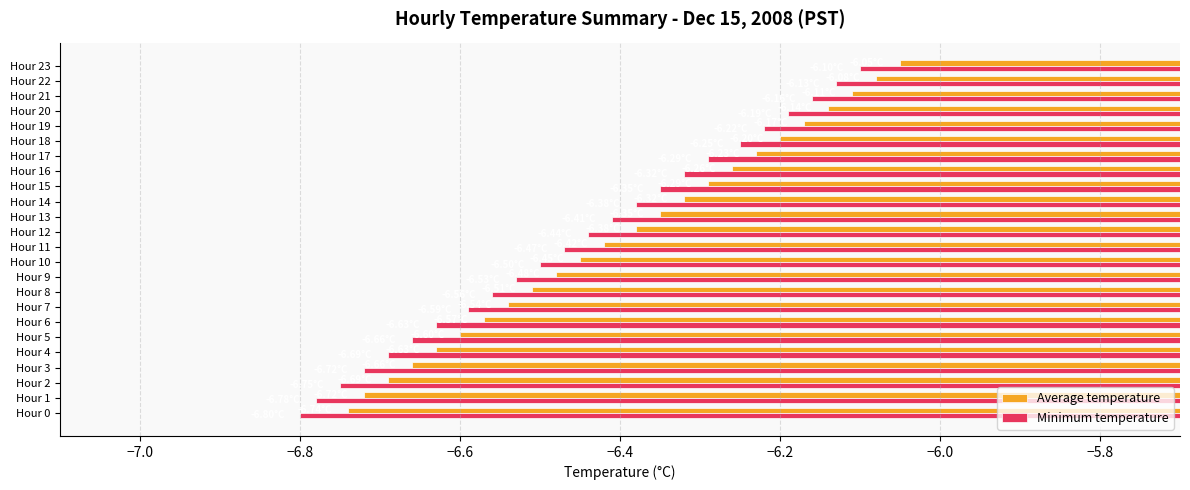

What are all the series names shown in the legend?

Average temperature, Minimum temperature